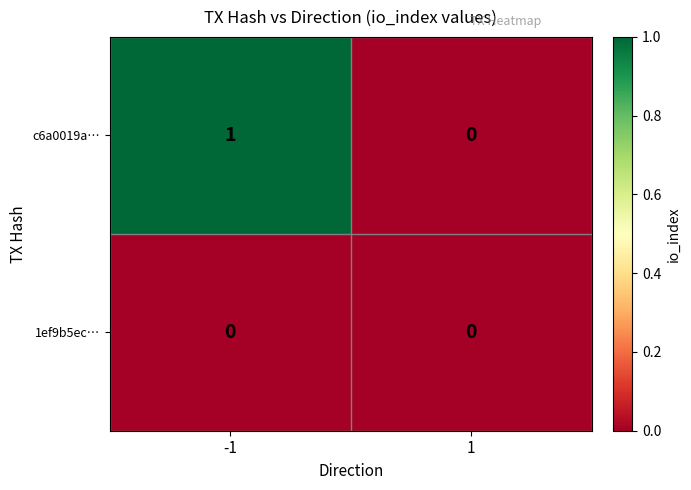

True or false: 1ef9b5ec… has a value of 0 at -1.

True